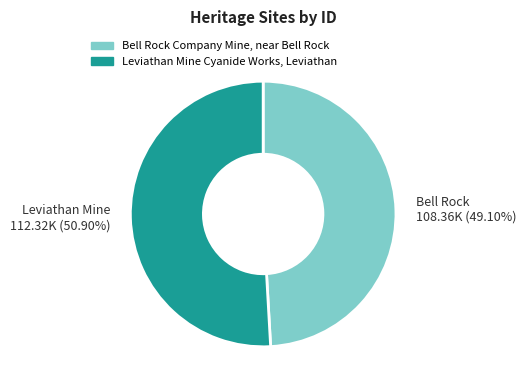

To the nearest percent, what is the difference between the Bell Rock Company Mine, near Bell Rock and Leviathan Mine Cyanide Works, Leviathan slice percentages?

2%